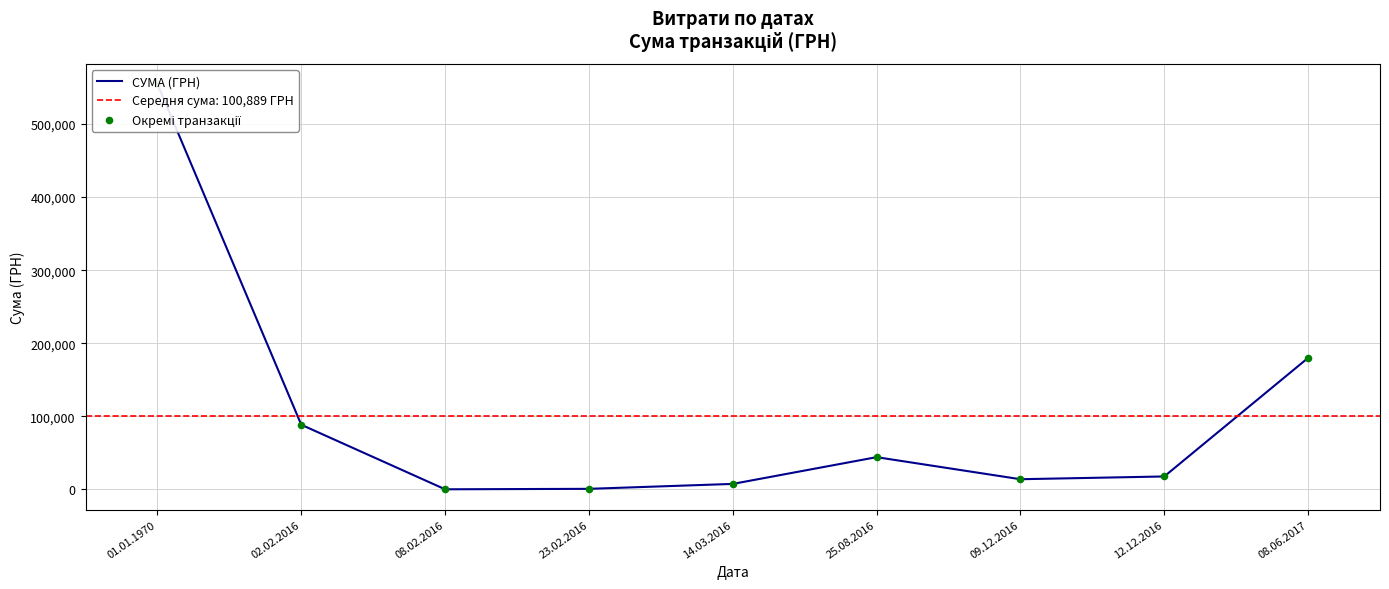

At which category is the sum across all series the highest?

01.01.1970